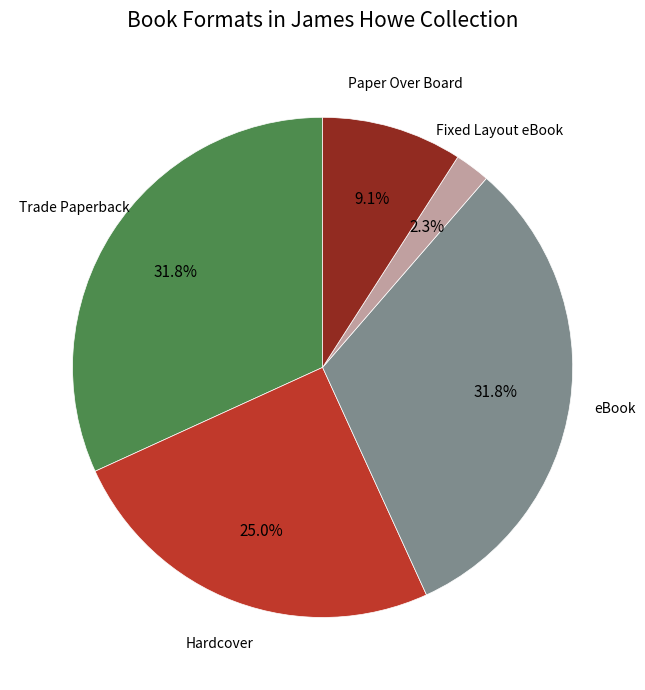

Is there any slice that represents more than half of the pie?

No